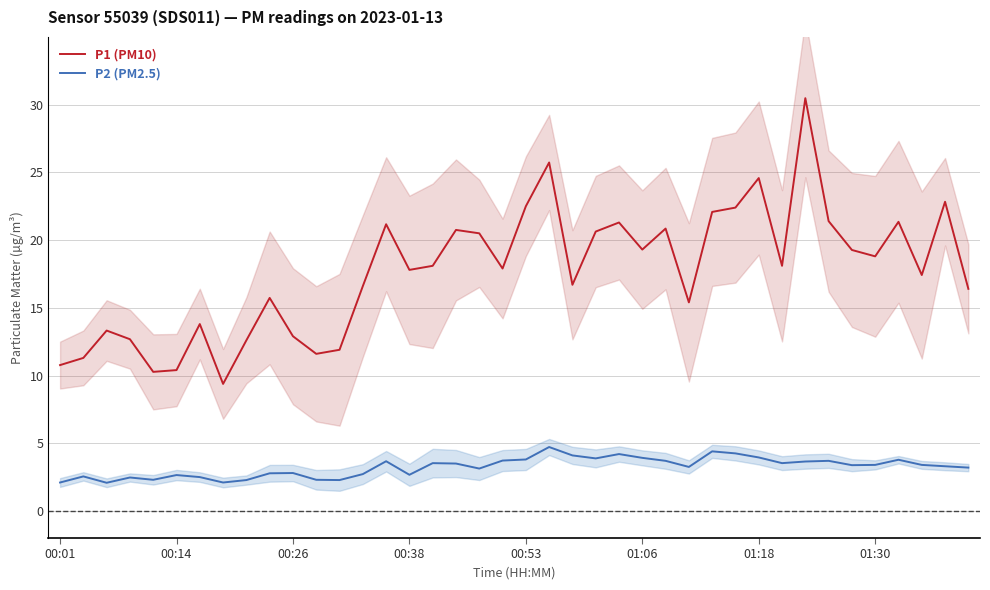

What is the difference between the maximum and minimum values in the P1 (PM10) series?

21.1